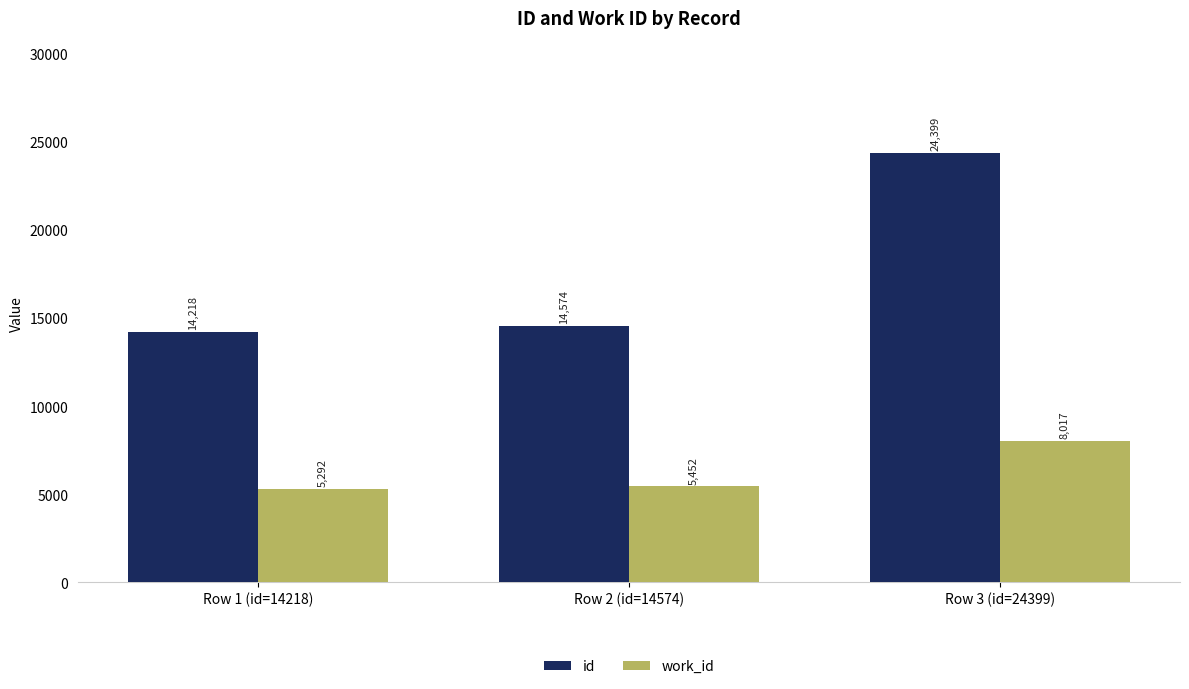

What is the value of the work_id bar at the 1st from the left?

5292